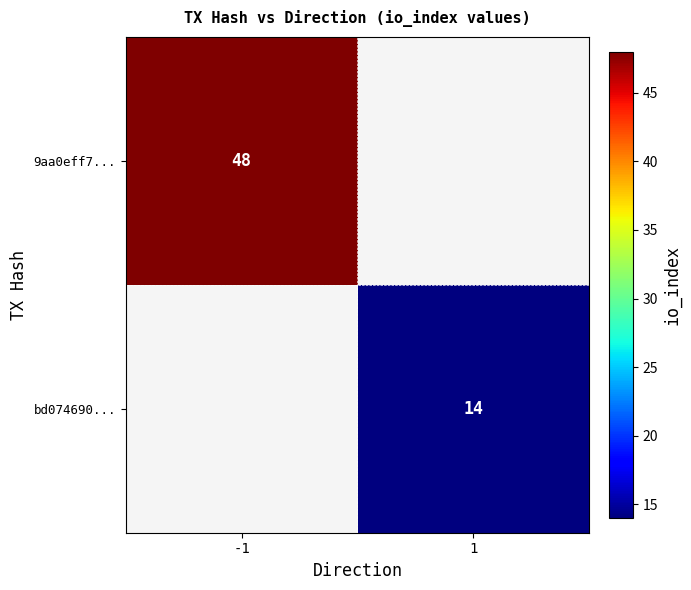

The value of bd074690... at 1 is 4. True or false?

False